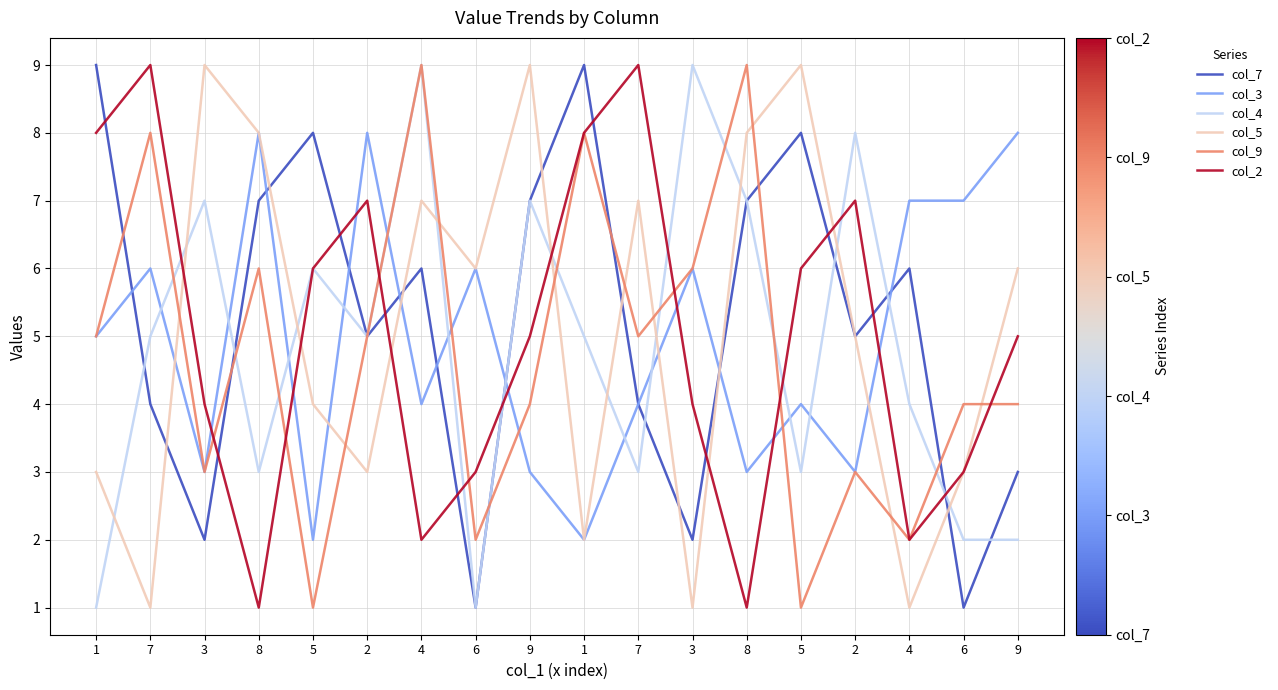

Which series ends up on top after the final intersection of col_9 and col_5?

col_5